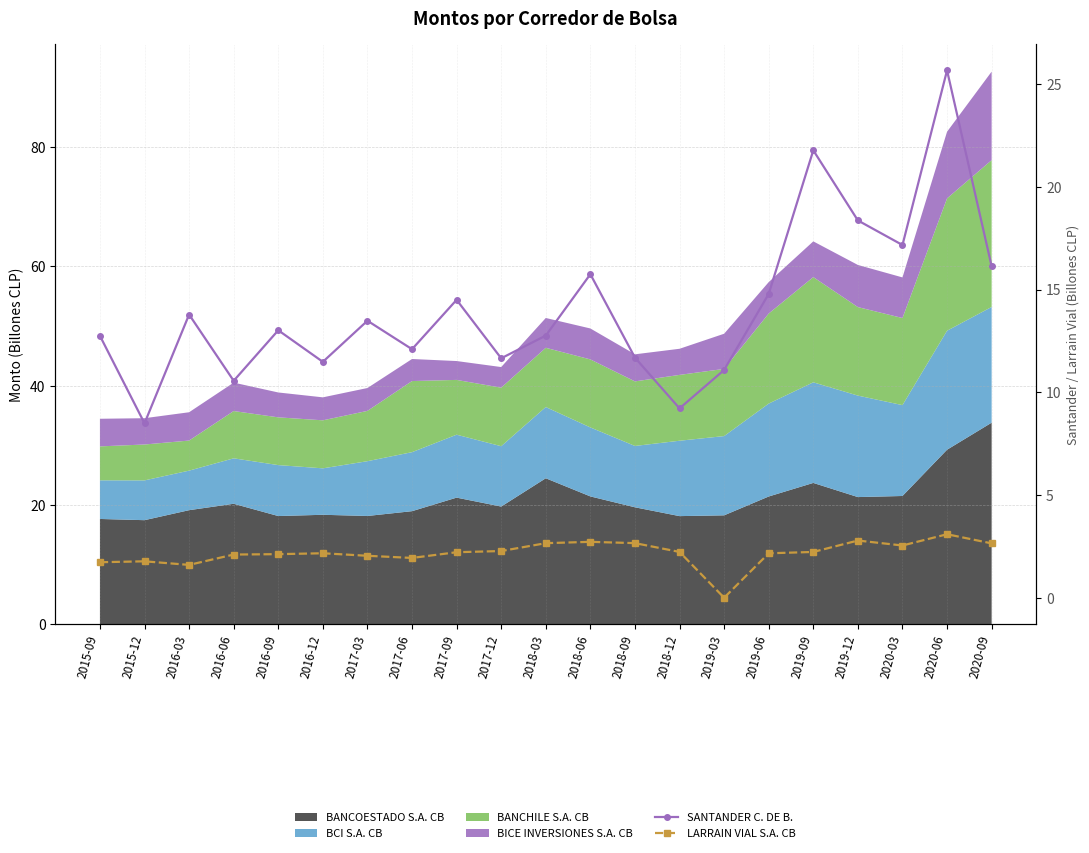

At which category does the chart reach its peak across all series?

2020-06